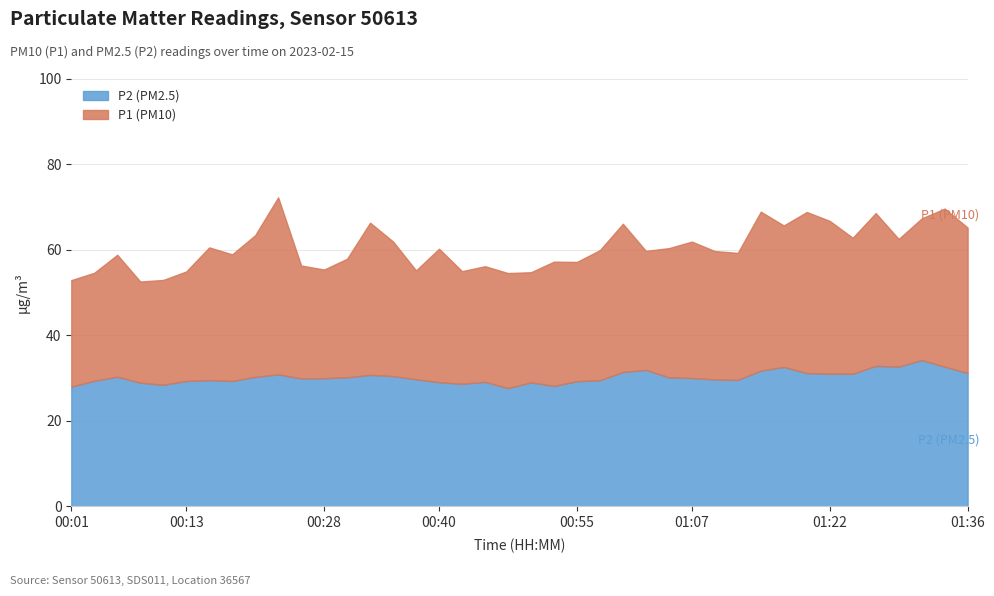

What is the sum of all P2 values?

1209.0